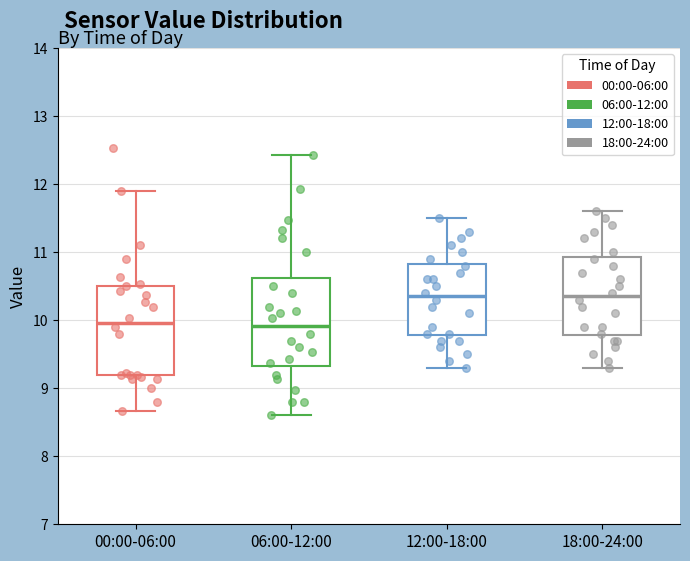

Reading left to right, read every box against the y-axis: the position of its median line, the range the box covers, and the ends of its whiskers. The values are not printed on the chart, so give them approximately, as read against the axis.

00:00-06:00: median 10.0, box 9.2 to 10.5, whiskers 8.7 to 11.9
06:00-12:00: median 9.9, box 9.3 to 10.6, whiskers 8.6 to 12.4
12:00-18:00: median 10.4, box 9.8 to 10.8, whiskers 9.3 to 11.5
18:00-24:00: median 10.4, box 9.8 to 10.9, whiskers 9.3 to 11.6